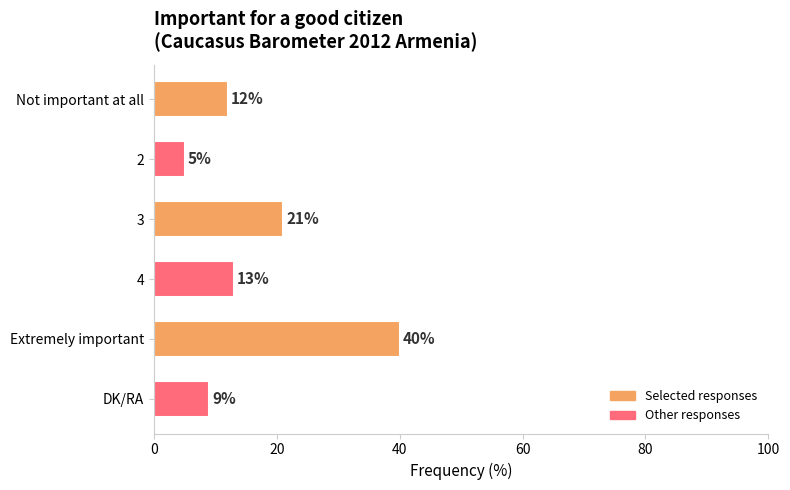

Does the chart contain any negative values?

No